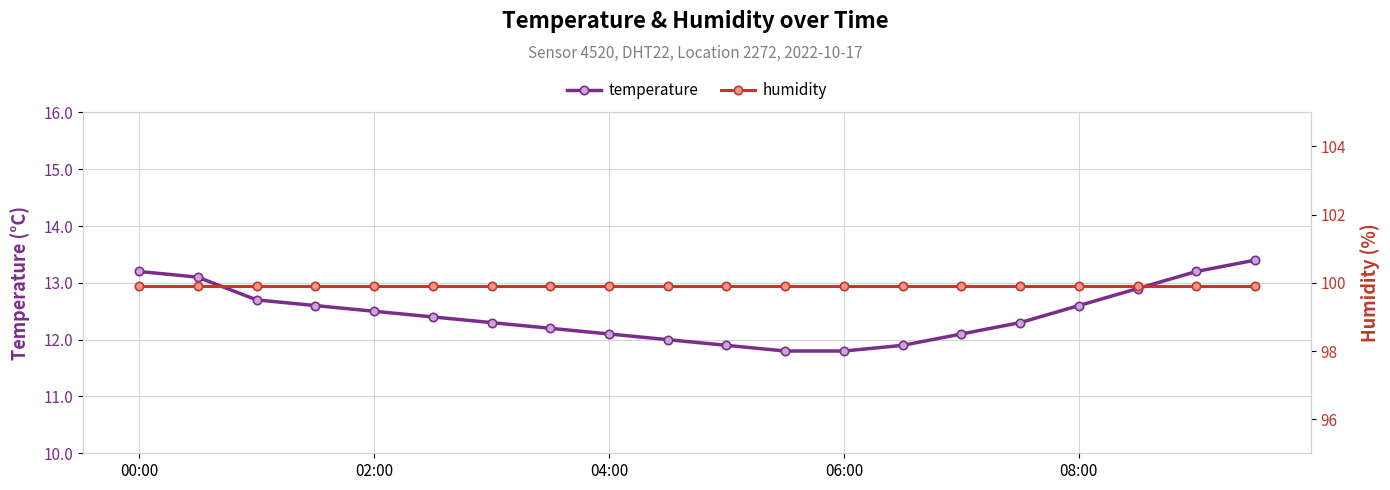

Is this an area chart (filled region under the line)?

No